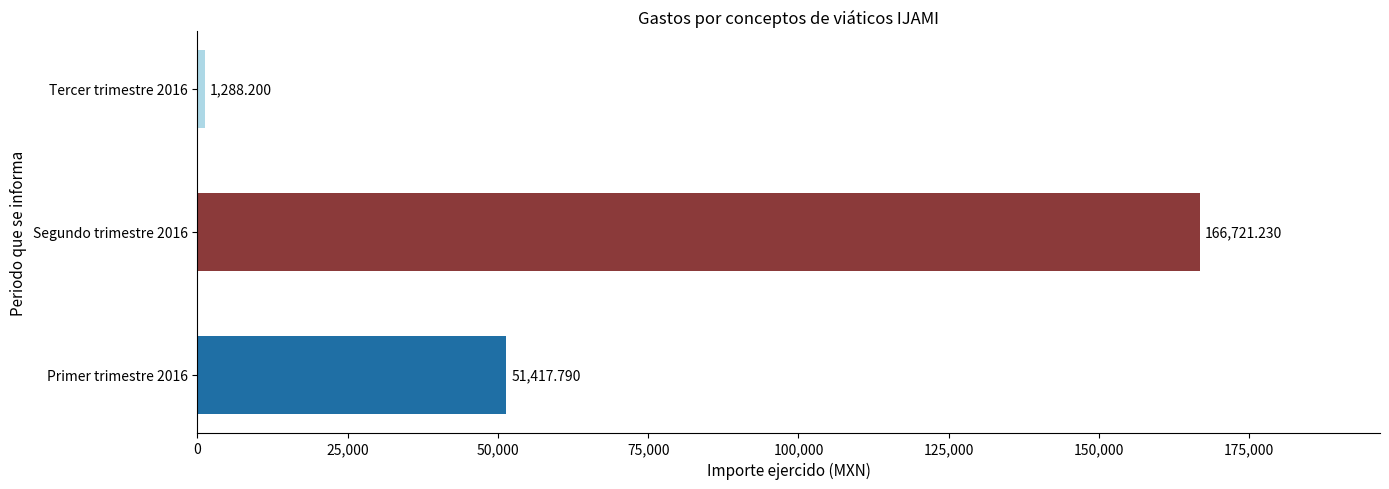

What is the maximum value shown in the chart?

166721.2